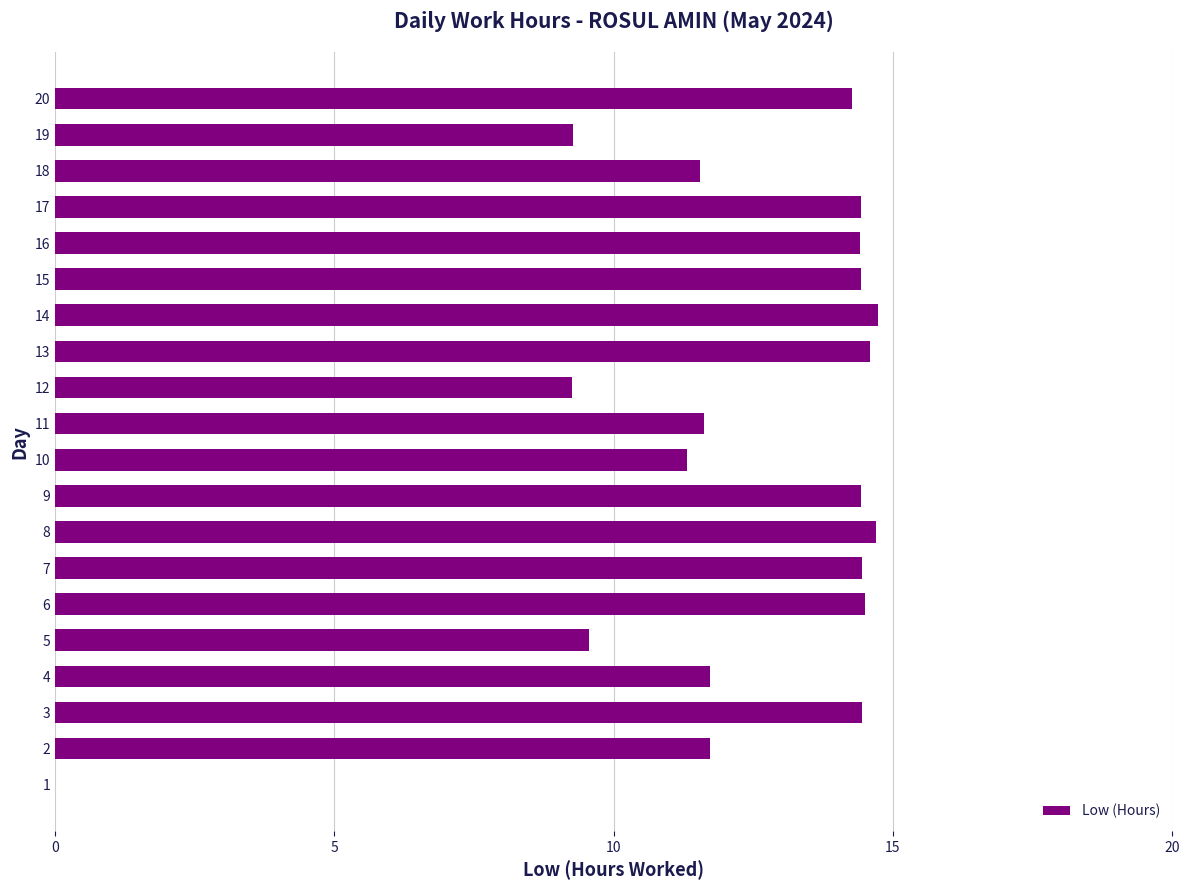

What is the ratio of the value at 16 to the value at 11?

1.2